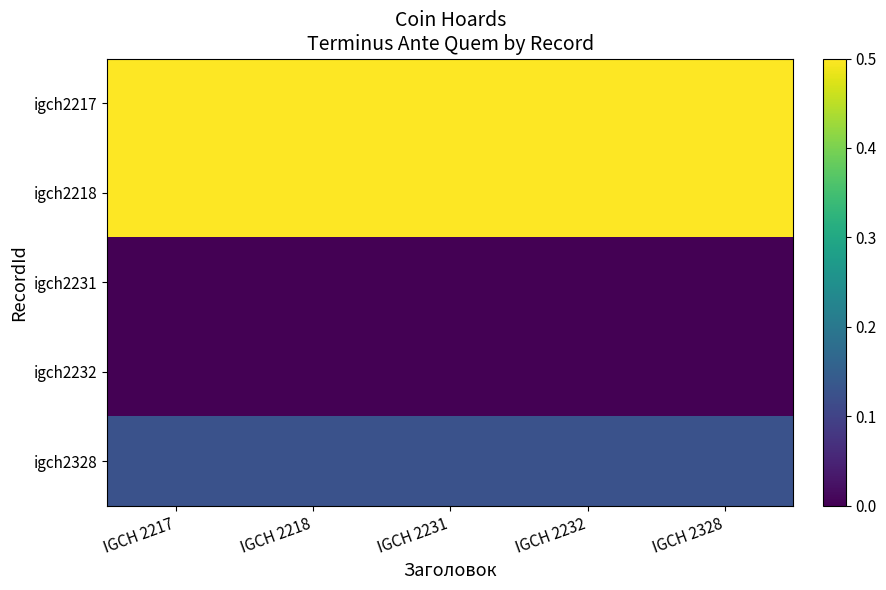

Which series has the largest total across all categories?

igch2217